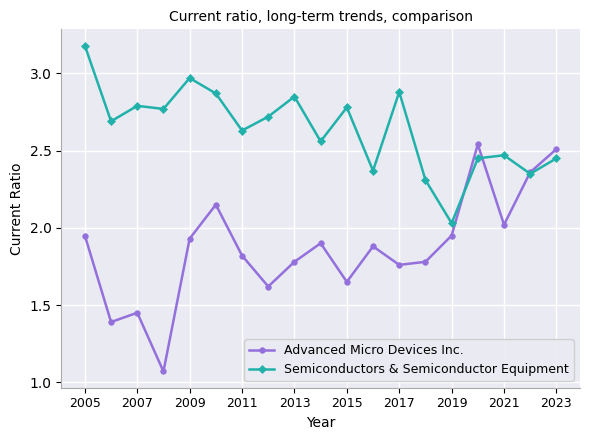

Which series has the widest spread of values?

Advanced Micro Devices Inc.